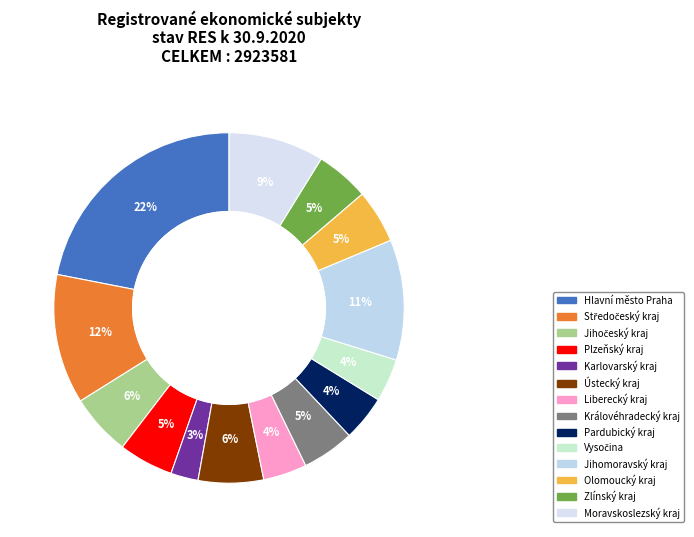

Which slice is the largest?

Hlavní město Praha